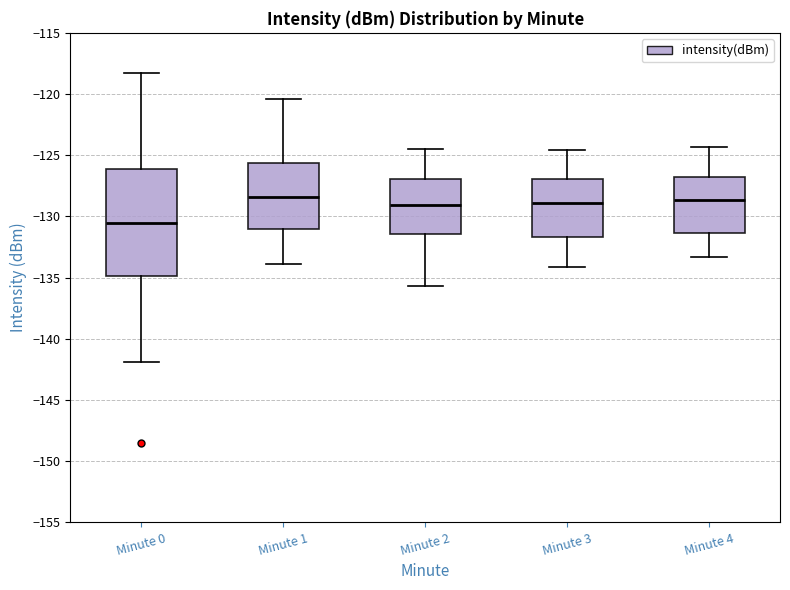

Which box is the tallest, from its lower edge to its upper edge?

Minute 0